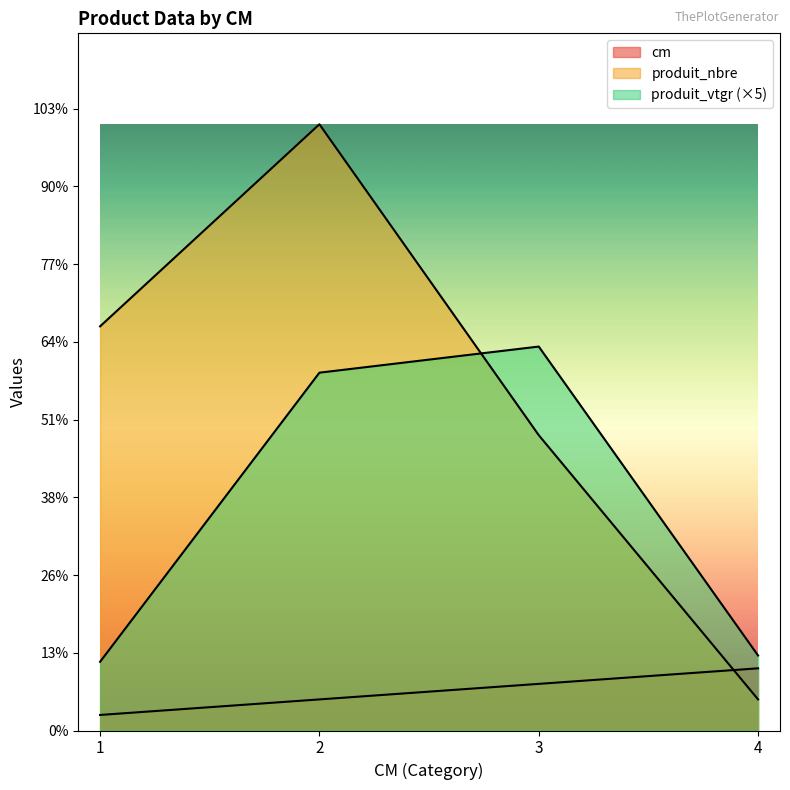

In produit_vtgr, how many points are higher than both neighbors (excluding endpoints)?

1